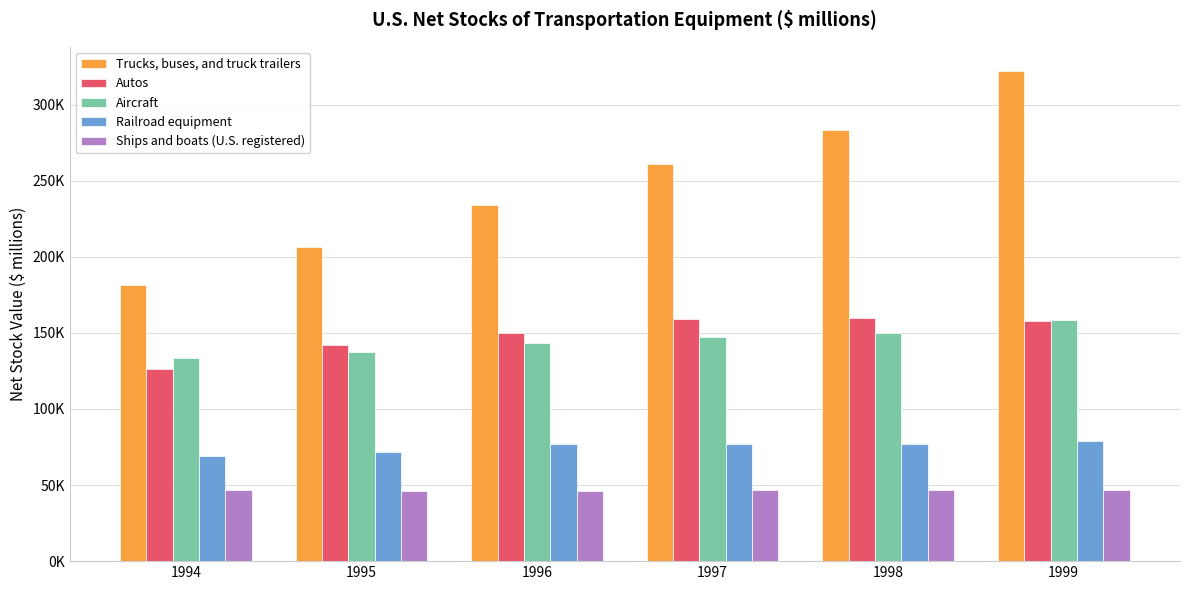

Does the chart contain stacked bars?

No